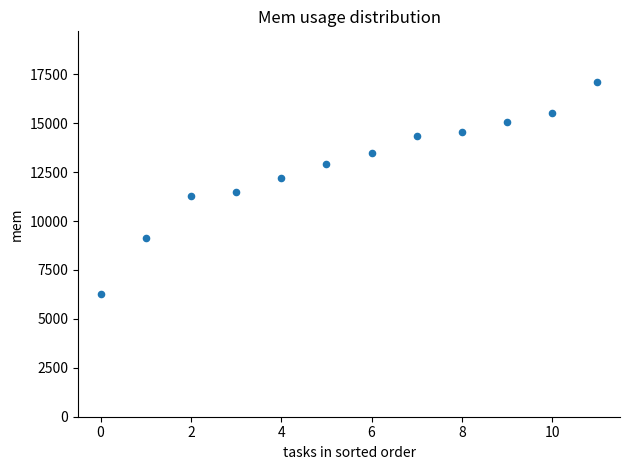

What is the range of Y values (max minus min)?

10880